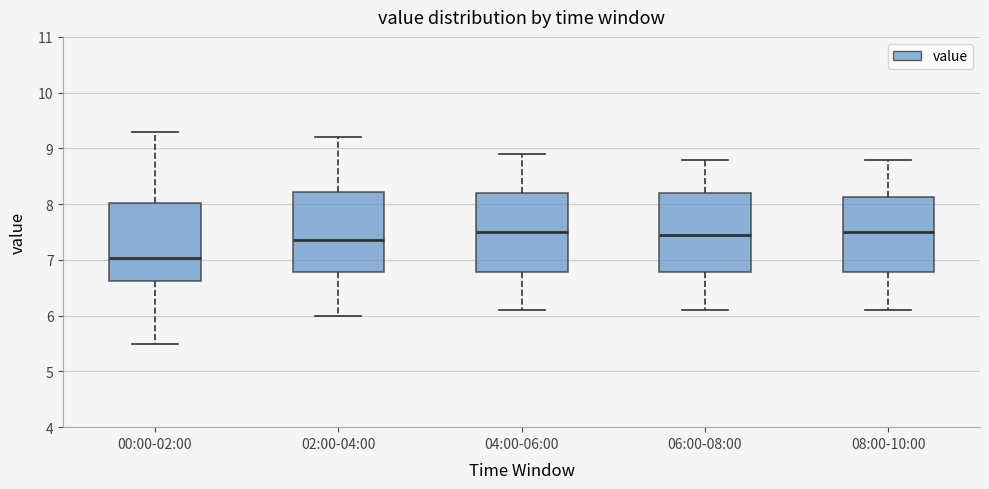

Where does the lower whisker of the box for 06:00-08:00 end on the y-axis? The values are not printed on the chart, so give them approximately, as read against the axis.

6.1